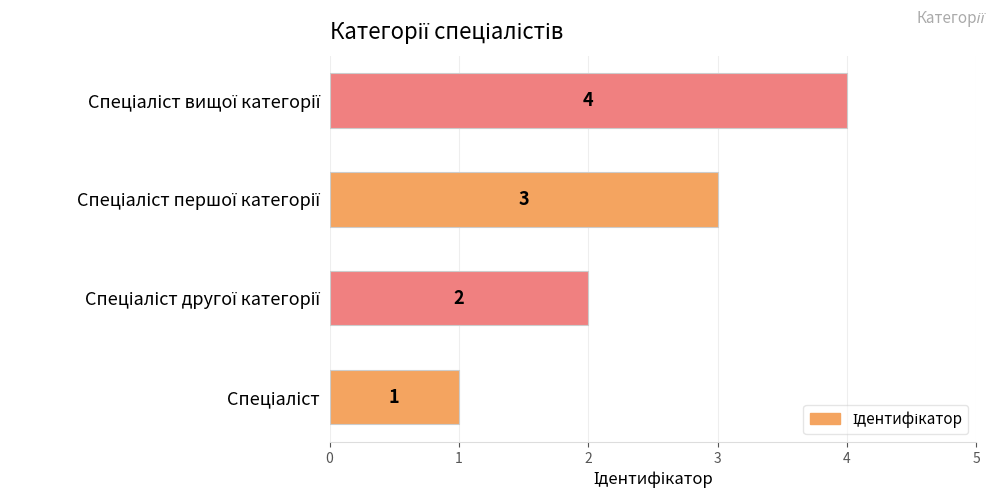

What is the difference between the maximum and minimum values?

3